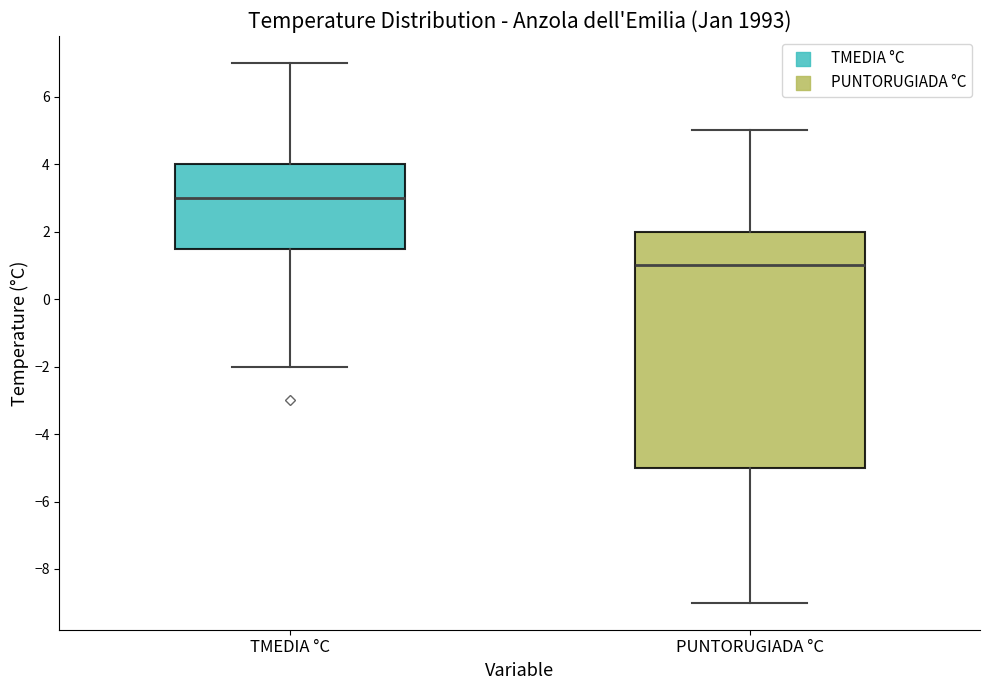

Reading left to right, transcribe this box plot: for each box, give where its median line is, the range the box spans, and where its two whiskers end, as read against the y-axis. The values are not printed on the chart, so give them approximately, as read against the axis.

TMEDIA °C: median 3.0, box 1.6 to 4.0, whiskers -2.0 to 7.0
PUNTORUGIADA °C: median 1.0, box -5.0 to 2.0, whiskers -9.0 to 5.0